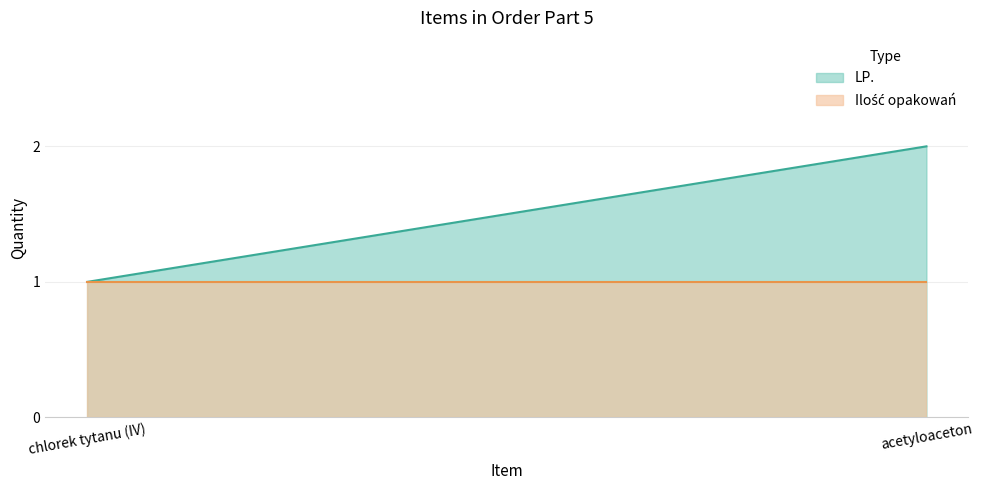

Which category has the lowest value in the LP. series?

chlorek tytanu (IV)